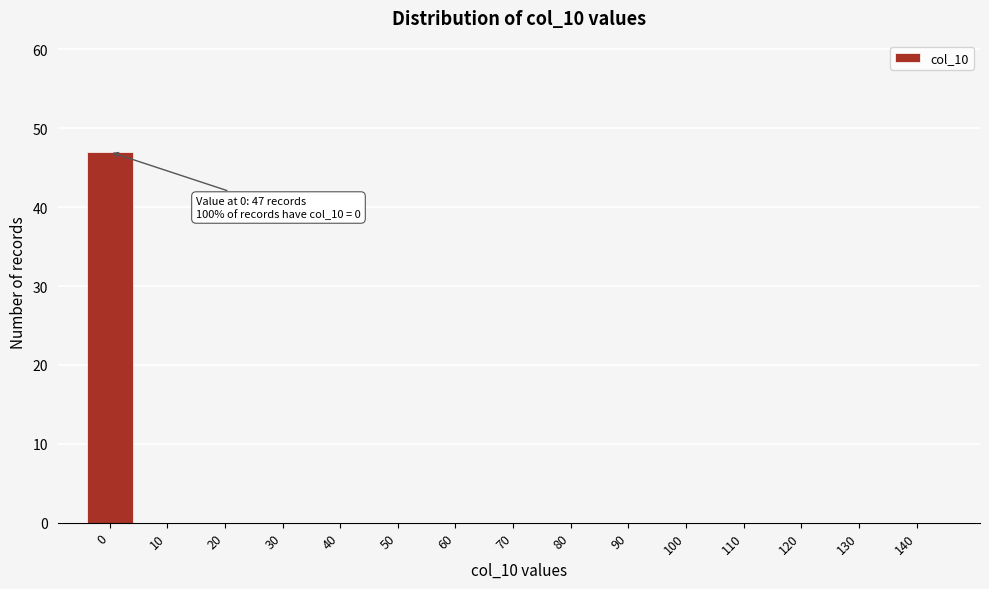

Reading right to left, list all the values displayed in this chart.

140=0	130=0	120=0	110=0	100=0	90=0	80=0	70=0	60=0	50=0	40=0	30=0	20=0	10=0	0=47